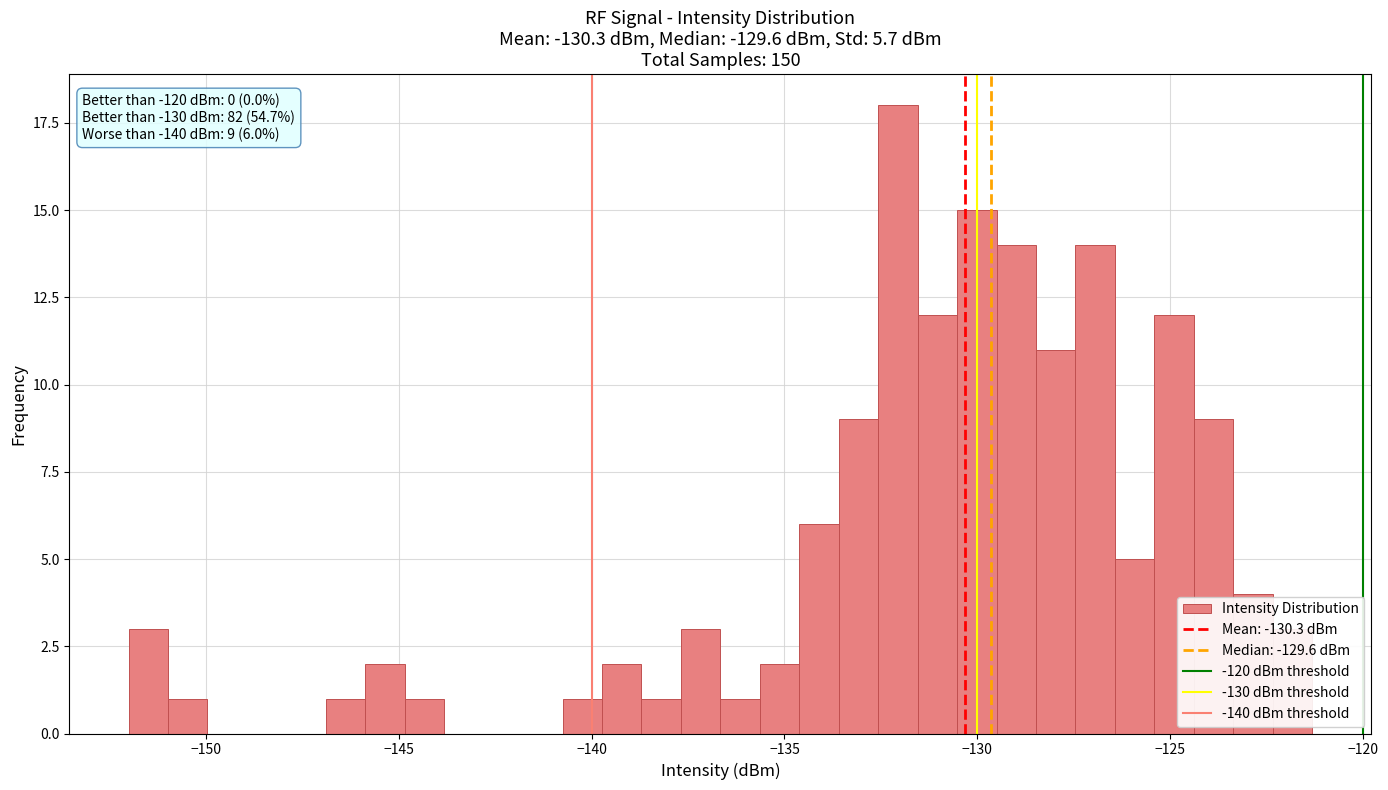

Read against the x-axis, roughly where is the centre of the tallest bar?

-132.0